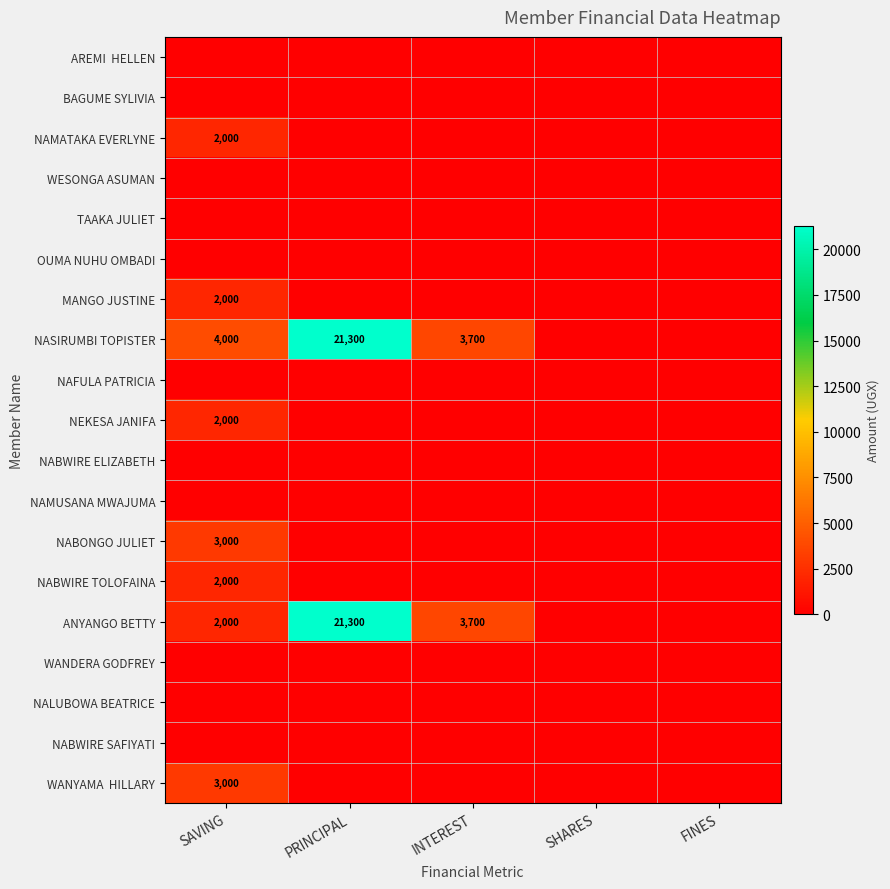

Which label corresponds to the largest value in the chart?

PRINCIPAL